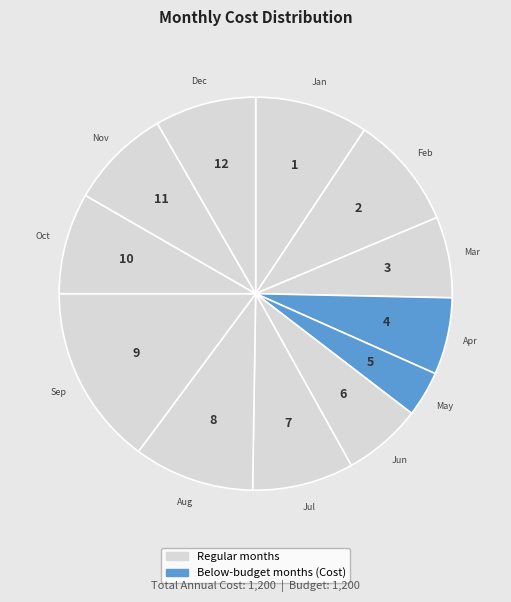

Is there a majority slice in this chart?

No